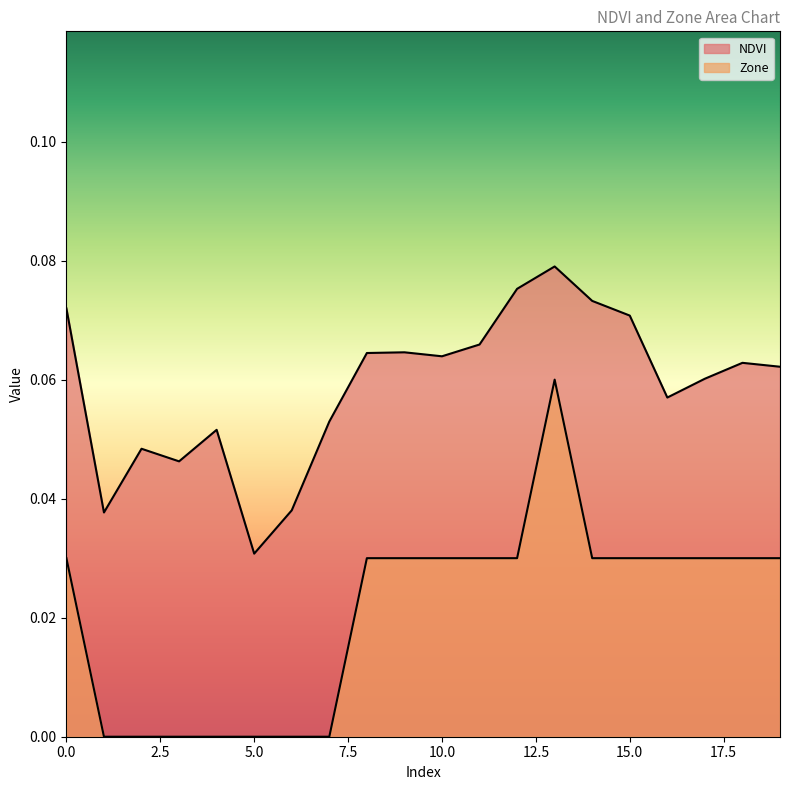

What are all the series names shown in the legend?

NDVI, Zone